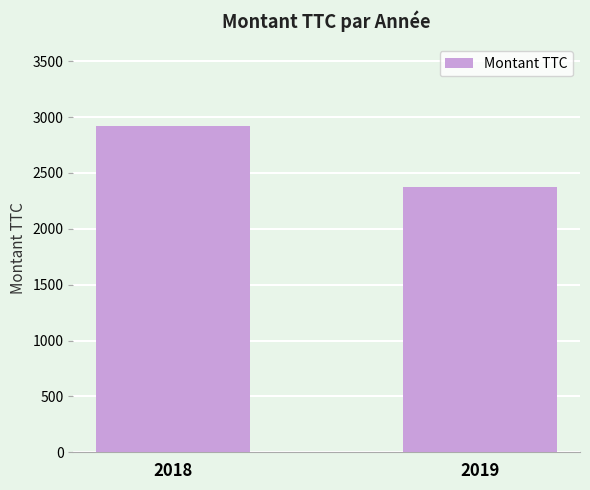

True or false: the data shows 2377.9 at 2019.

True